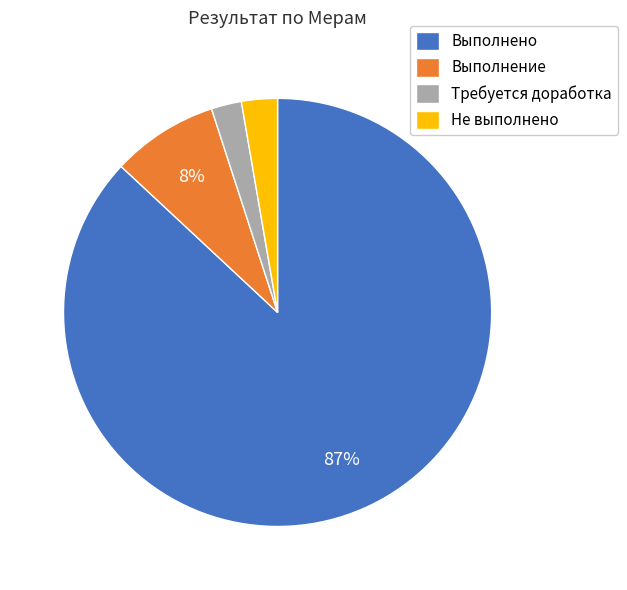

To the nearest percent, what is the difference between the Выполнено and Выполнение slice percentages?

79%